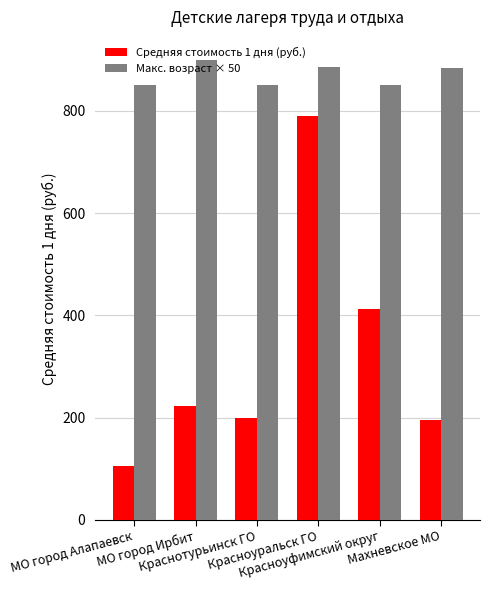

Which series has the largest total across all categories?

Макс. возраст × 50